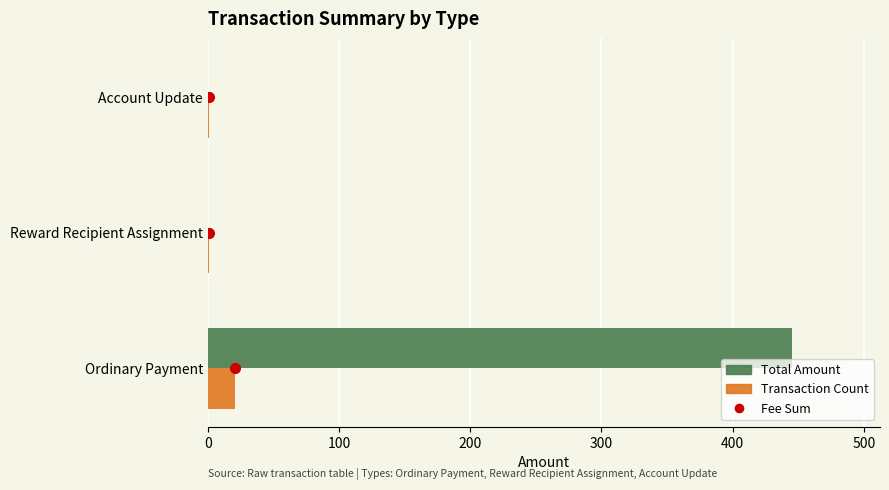

Which category has the highest value in the Transaction Count series?

Ordinary Payment